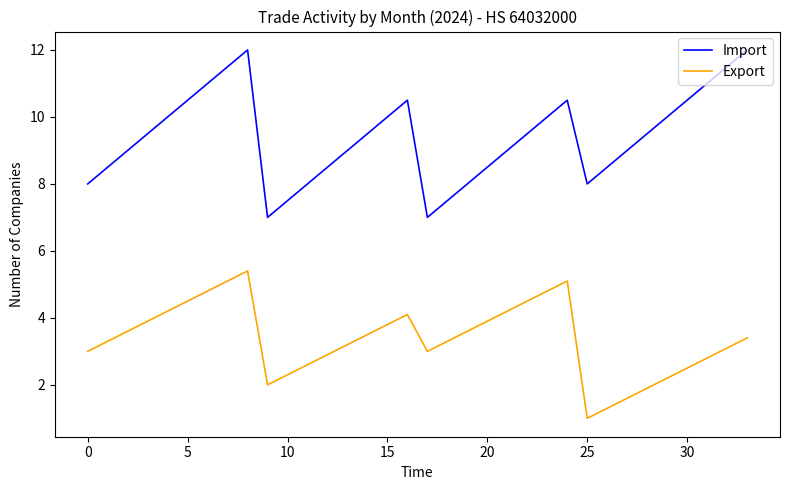

Which series has the largest range (max minus min)?

Import